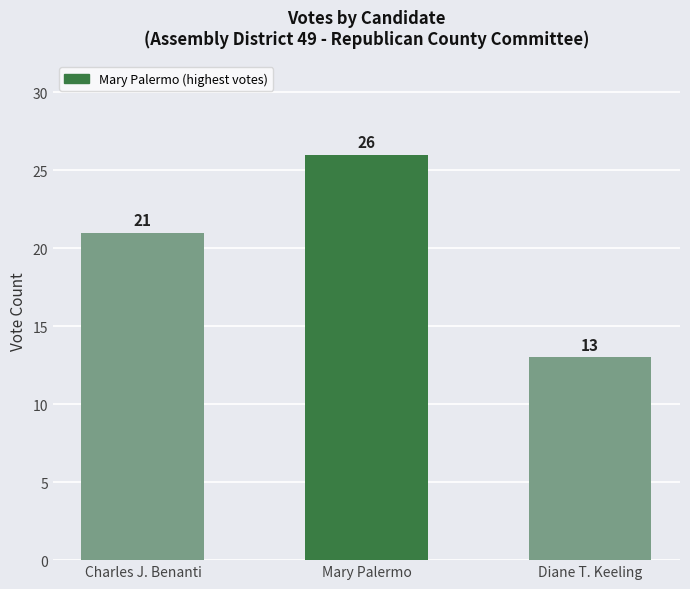

Is it true that the value at Mary Palermo is 16?

False